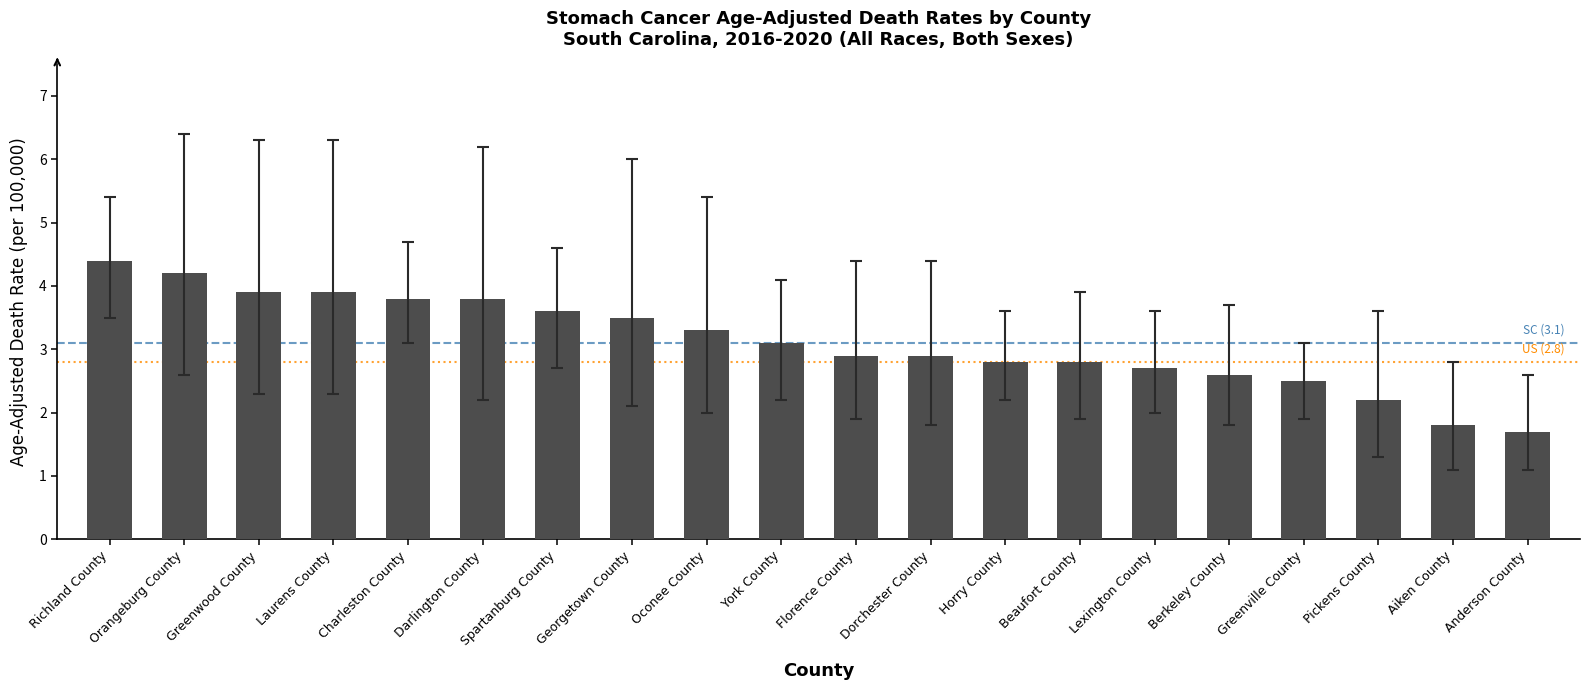

Which label corresponds to the largest value in the chart?

Richland County